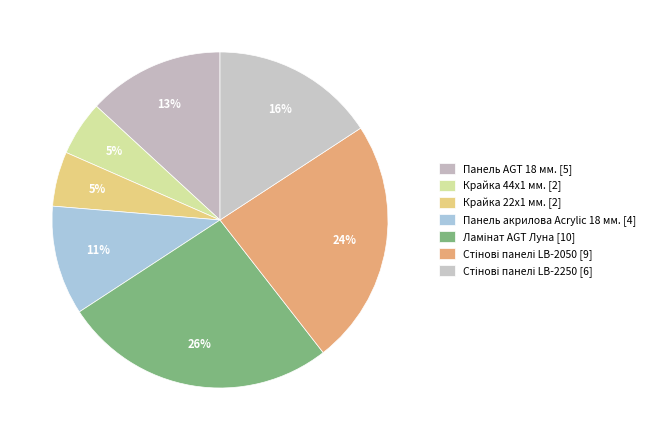

The Крайка 44x1 мм. slice represents 20% of the pie. True or false?

False